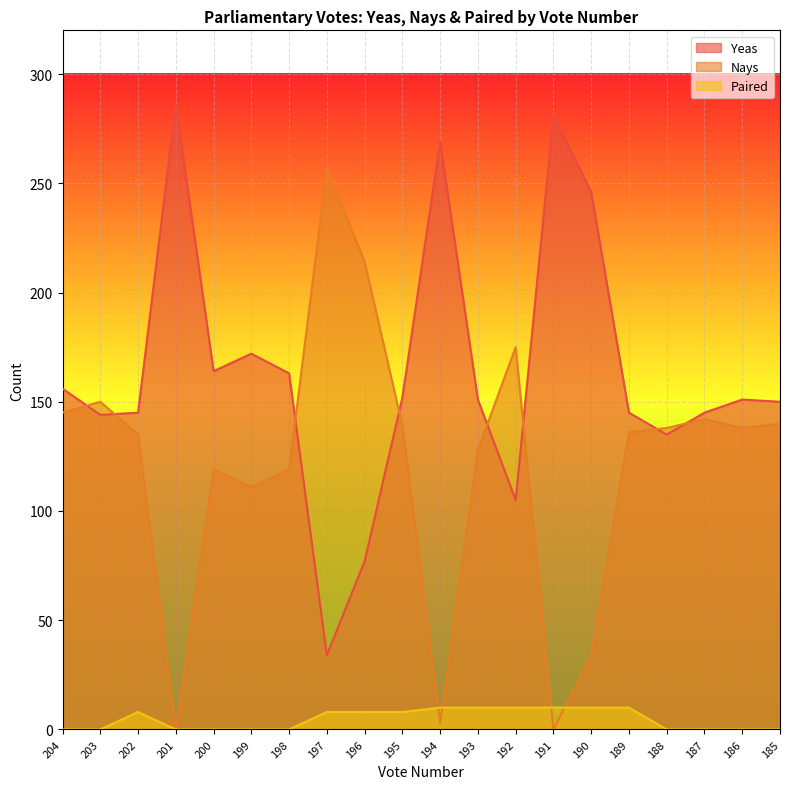

At which label does Paired reach its minimum?

204